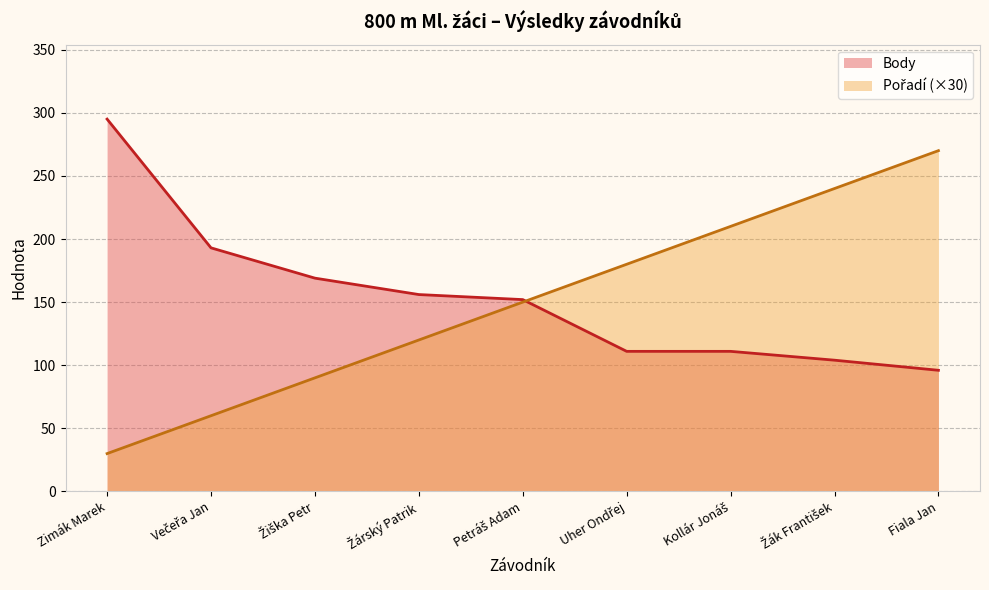

True or false: Body has a value of 111 at Kollár Jonáš.

True